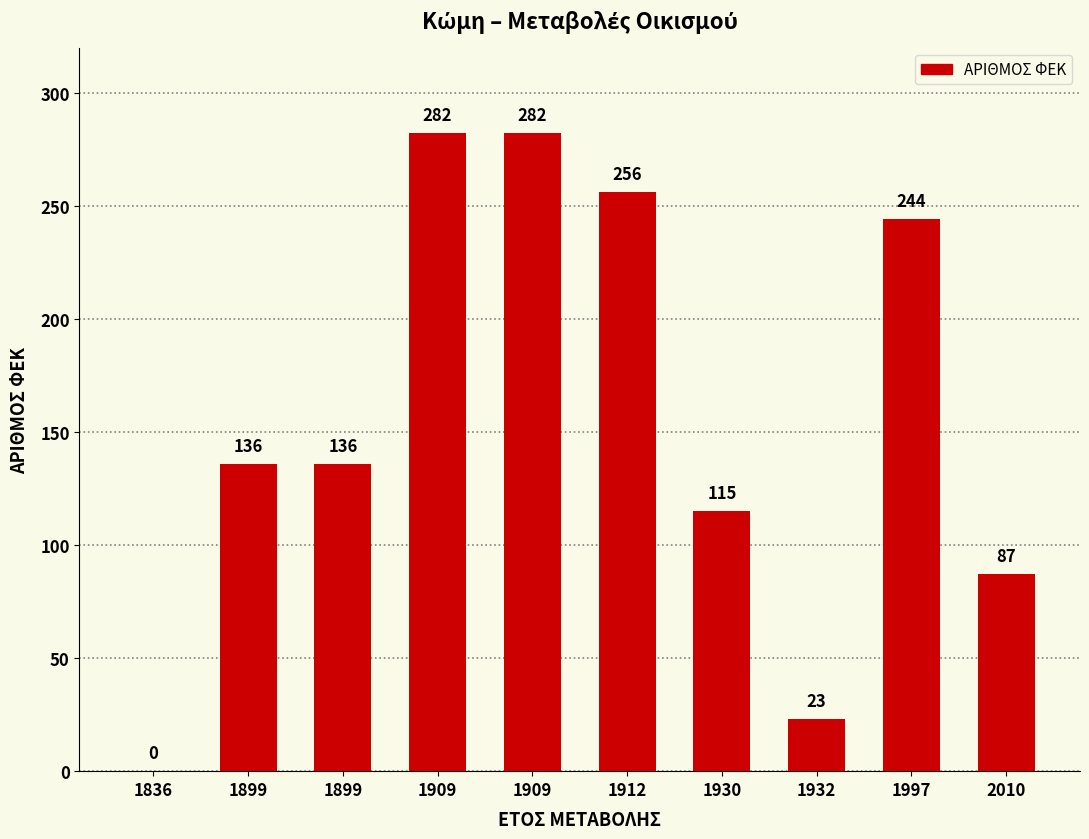

How many values are above zero?

9